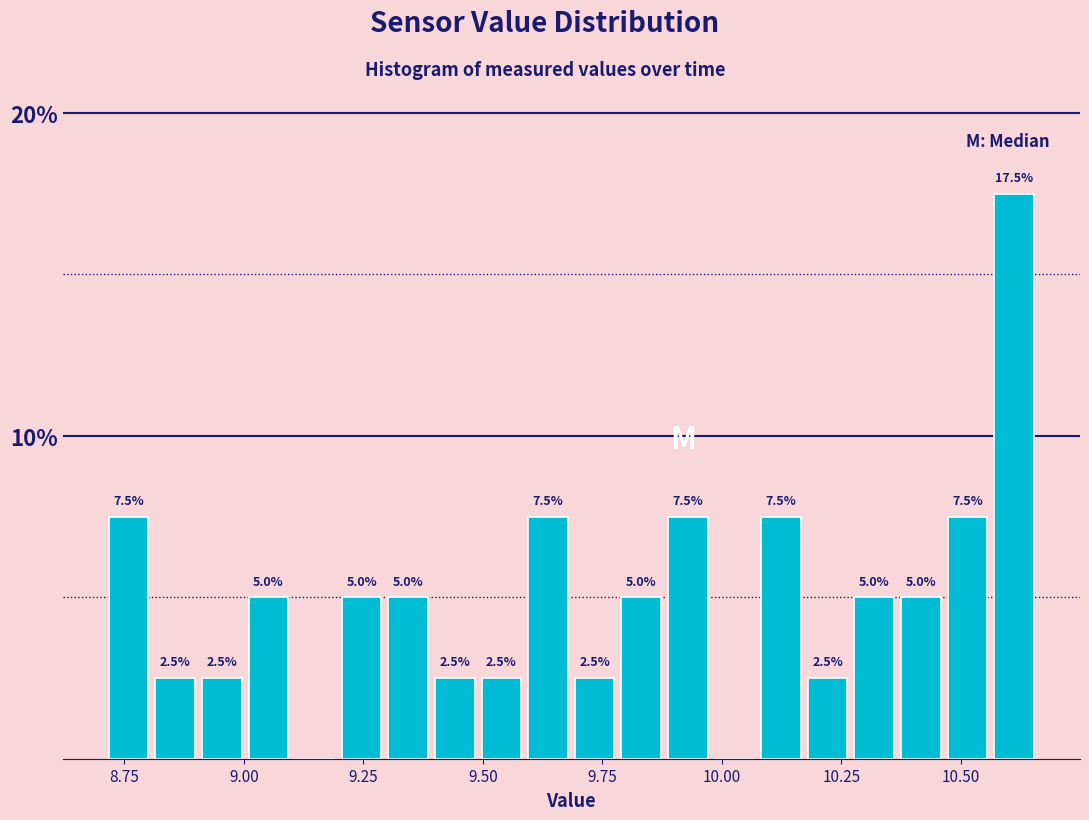

Around what value on the x-axis is the tallest bar? Give the approximate position of its centre, as read against the axis.

10.60